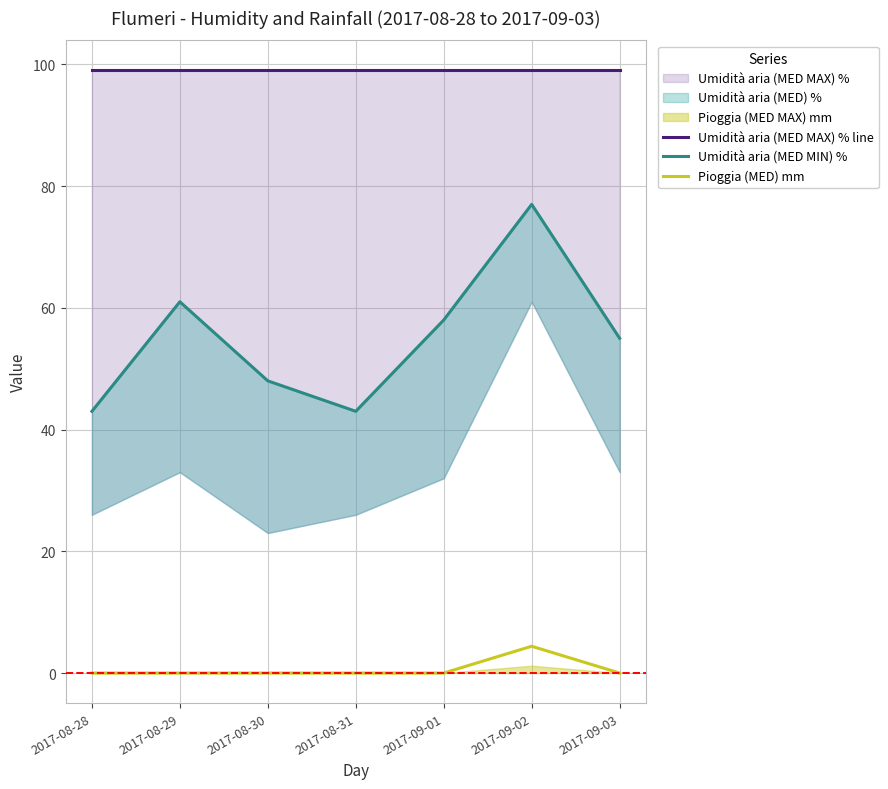

Reading left to right, what are all the values shown in this chart?

Umidità aria (MED MAX) % line: 99.0	99.0	99.0	99.0	99.0	99.0	99.0
Umidità aria (MED MIN) %: 43.0	61.0	48.0	43.0	58.0	77.0	55.0
Pioggia (MED) mm: 0.0	0.0	0.0	0.0	0.0	4.4	0.0